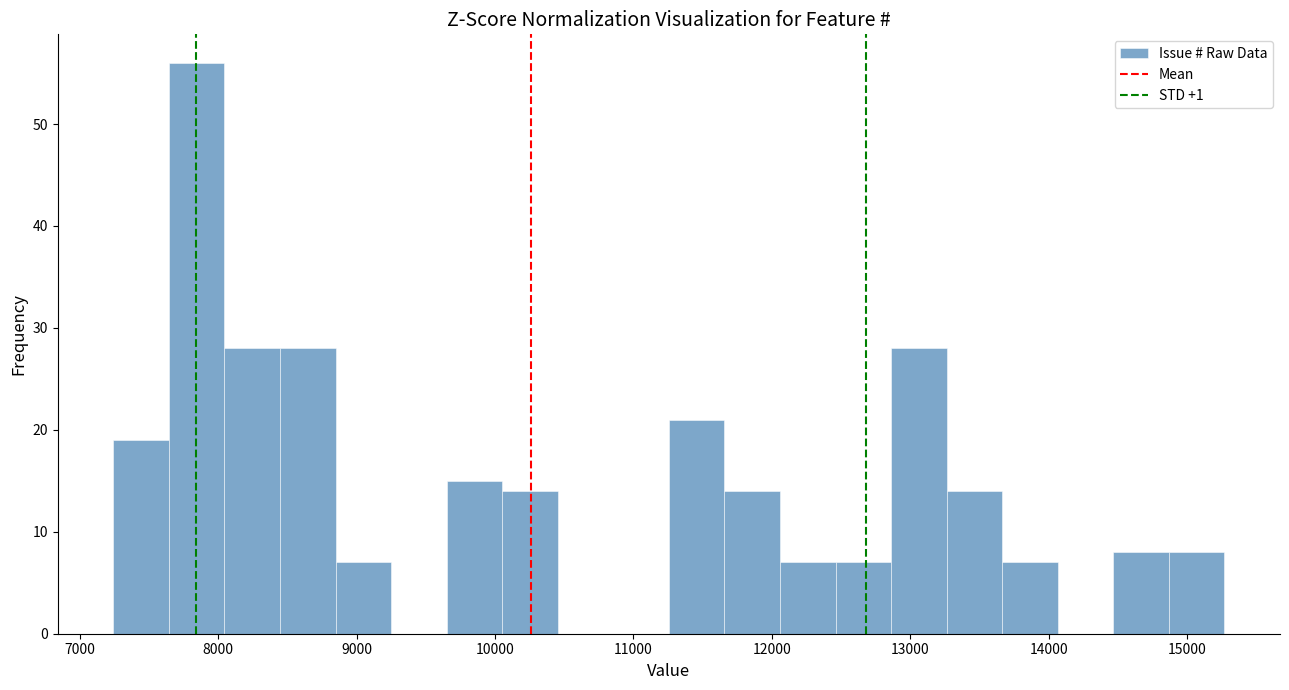

Reading left to right, transcribe this chart: for each bar, give the range it covers on the x-axis and its height. Neither the bar edges nor the heights are printed on the chart, so give them approximately, as read against the axes.

7200 to 7600: 19
7600 to 8000: 56
8000 to 8400: 28
8400 to 8800: 28
8800 to 9200: 7
9200 to 9700: 0
9700 to 10100: 15
10100 to 10500: 14
10500 to 10900: 0
10900 to 11300: 0
11300 to 11700: 21
11700 to 12100: 14
12100 to 12500: 7
12500 to 12900: 7
12900 to 13300: 28
13300 to 13700: 14
13700 to 14100: 7
14100 to 14500: 0
14500 to 14900: 8
14900 to 15300: 8